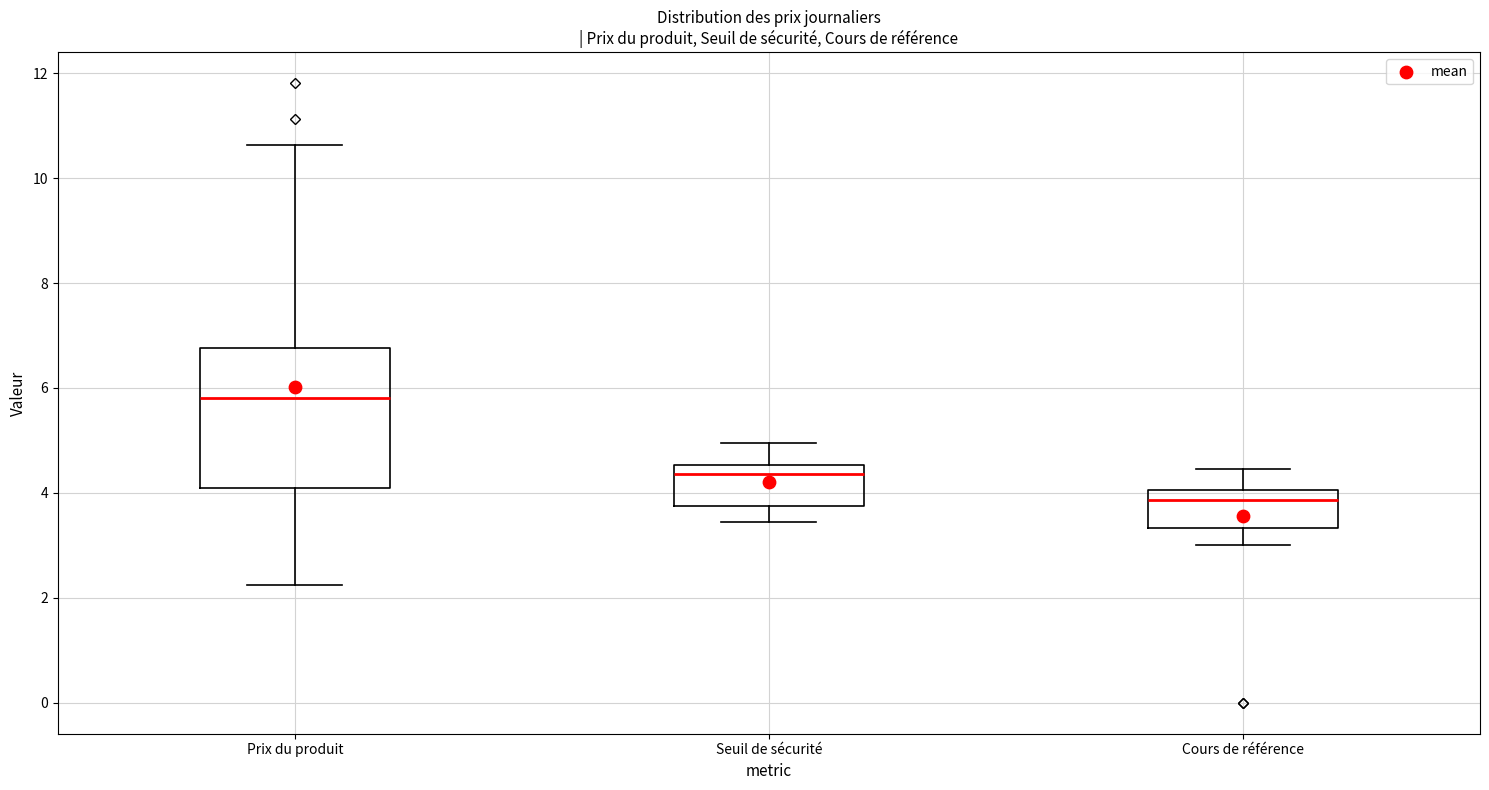

Reading left to right, read every box against the y-axis: the position of its median line, the range the box covers, and the ends of its whiskers. The values are not printed on the chart, so give them approximately, as read against the axis.

Prix du produit: median 5.8, box 4.2 to 6.8, whiskers 2.2 to 10.6
Seuil de sécurité: median 4.4, box 3.8 to 4.6, whiskers 3.4 to 5.0
Cours de référence: median 3.8, box 3.4 to 4.0, whiskers 3.0 to 4.4